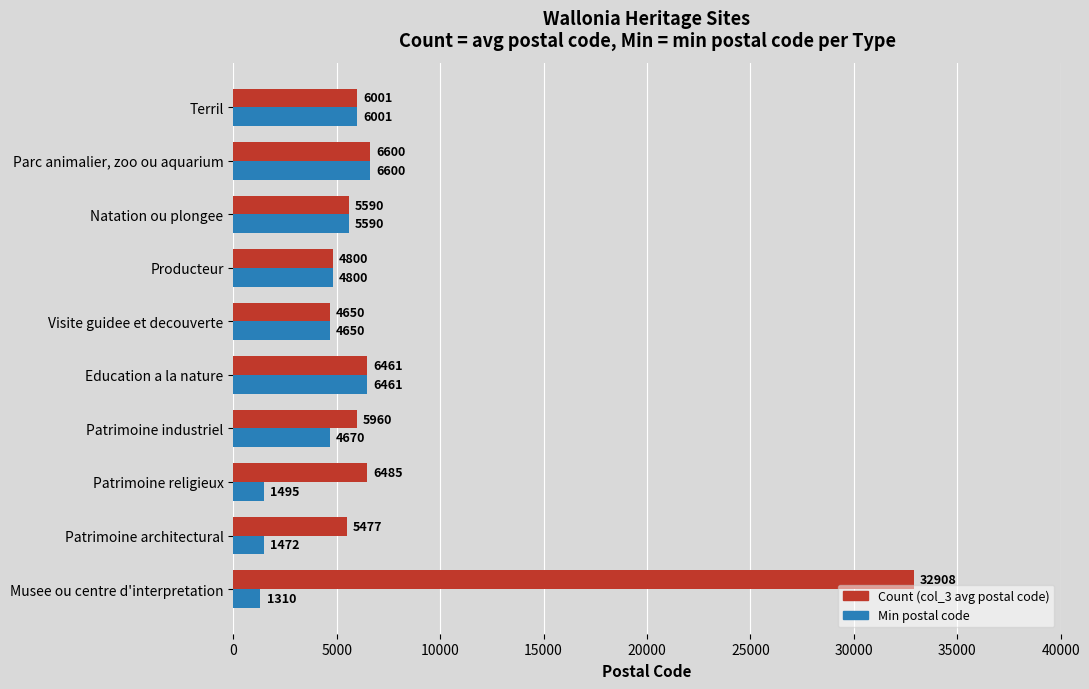

Which series has the largest total across all categories?

Count (col_3 avg postal code)